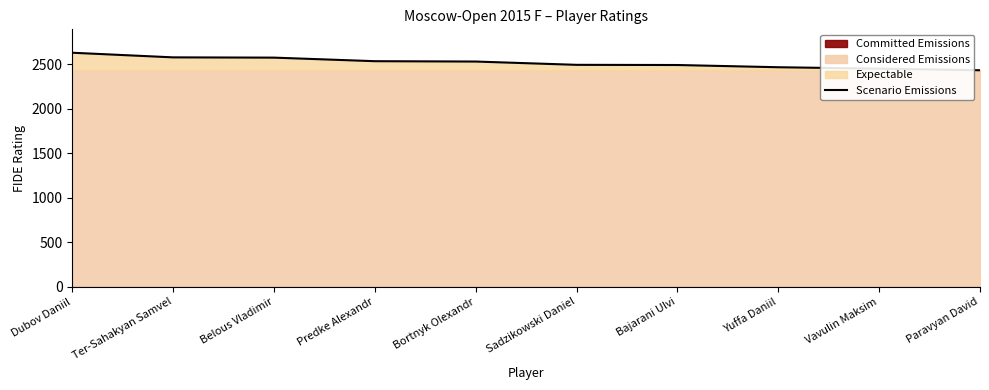

Reading right to left, list all the values displayed in this chart.

Paravyan David=2435	Vavulin Maksim=2453	Yuffa Daniil=2469	Bajarani Ulvi=2494	Sadzikowski Daniel=2496	Bortnyk Olexandr=2533	Predke Alexandr=2537	Belous Vladimir=2577	Ter-Sahakyan Samvel=2580	Dubov Daniil=2632